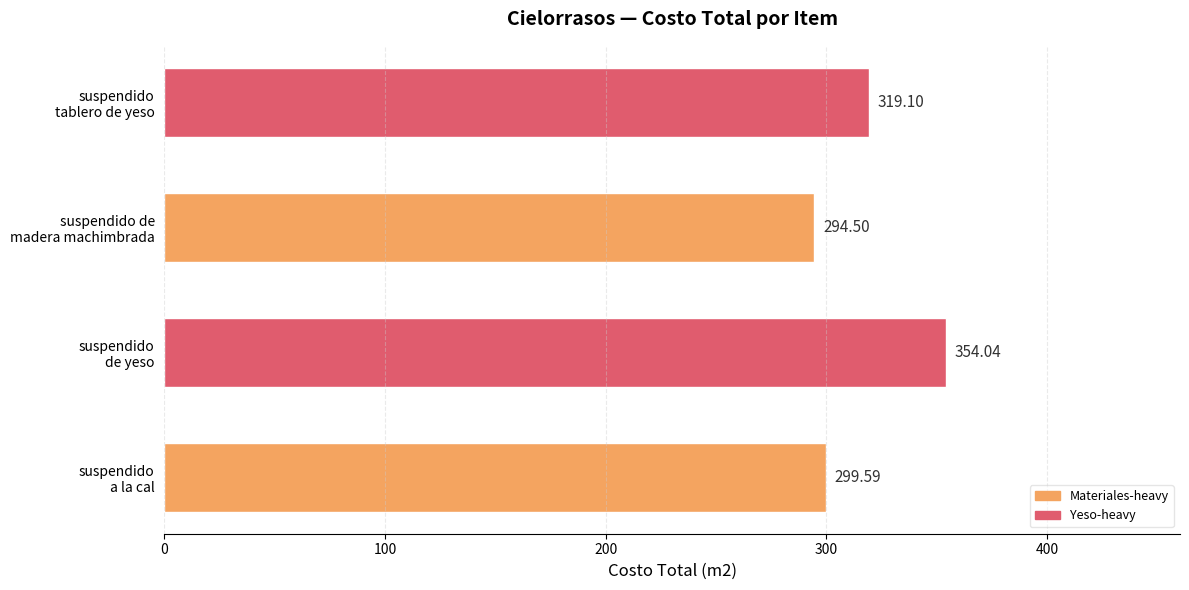

What is the smallest value displayed?

294.5